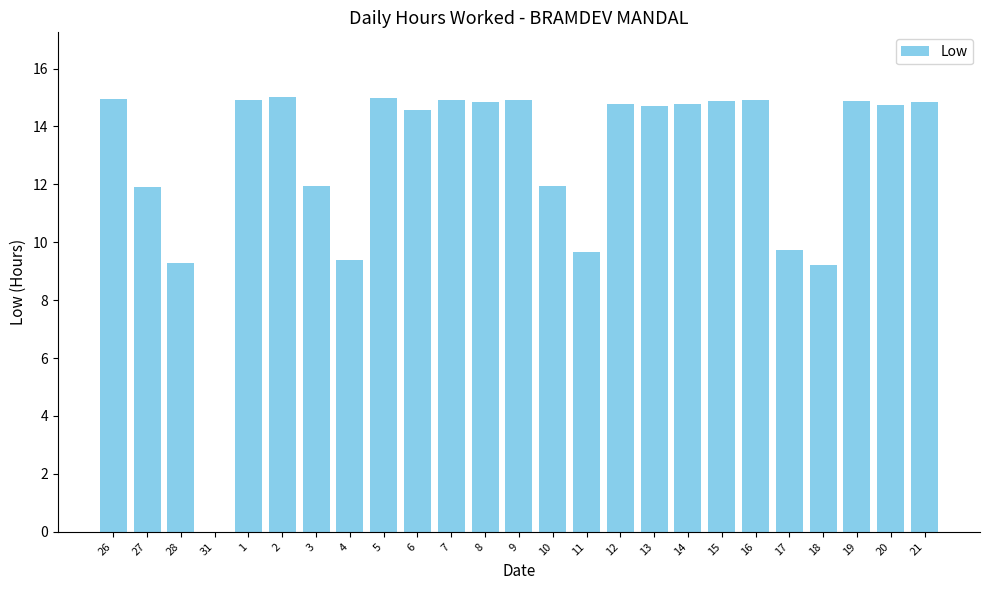

True or false: the data shows 9.7 at 11.

True